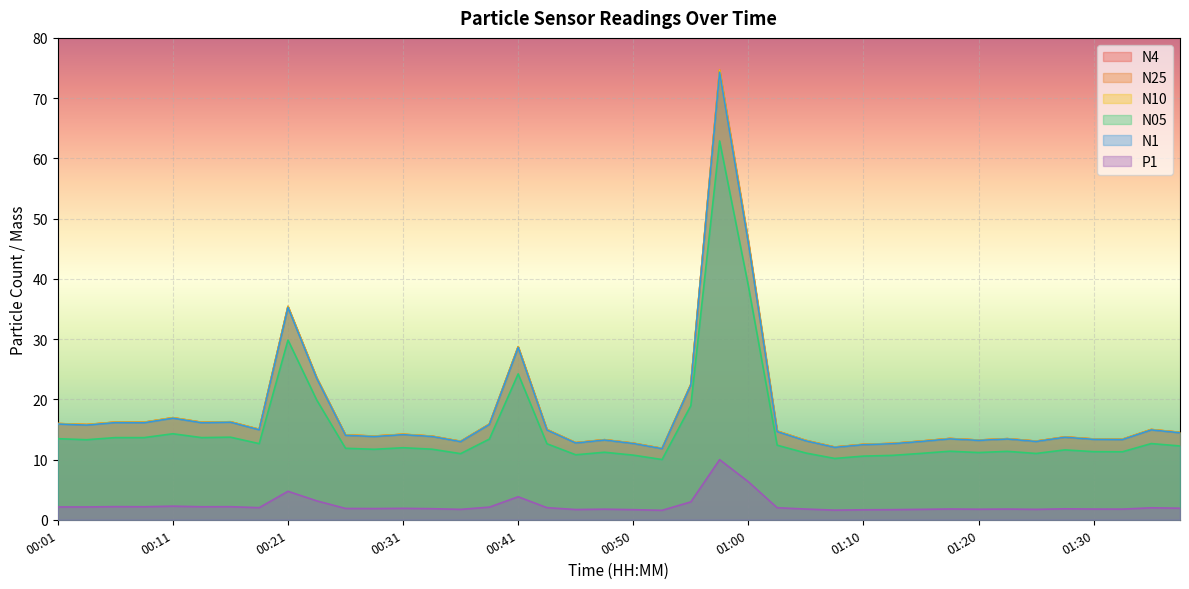

Rank the categories by N25 value from lowest to highest.

00:53, 01:08, 01:10, 01:13, 00:50, 00:45, 00:36, 01:15, 01:25, 01:05, 01:20, 00:48, 01:32, 01:30, 01:23, 01:18, 01:27, 00:33, 00:28, 00:26, 00:31, 01:37, 01:03, 00:43, 01:35, 00:18, 00:03, 00:38, 00:01, 00:08, 00:13, 00:06, 00:16, 00:11, 00:55, 00:23, 00:41, 00:21, 01:00, 00:58